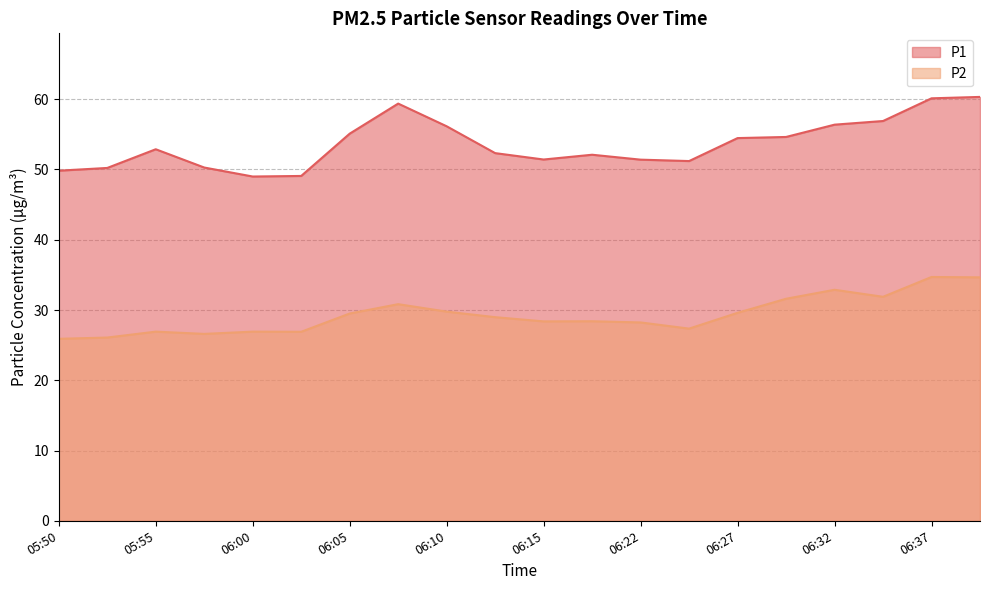

Which series changed the most between 06:27 and 06:30?

P2